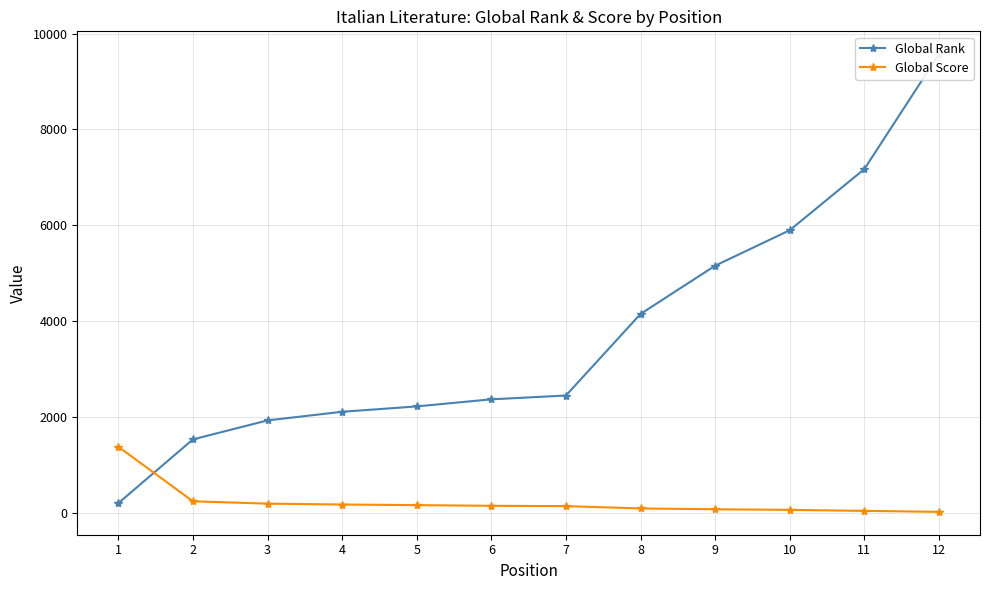

What is the spread (max minus min) of values at 4?

1934